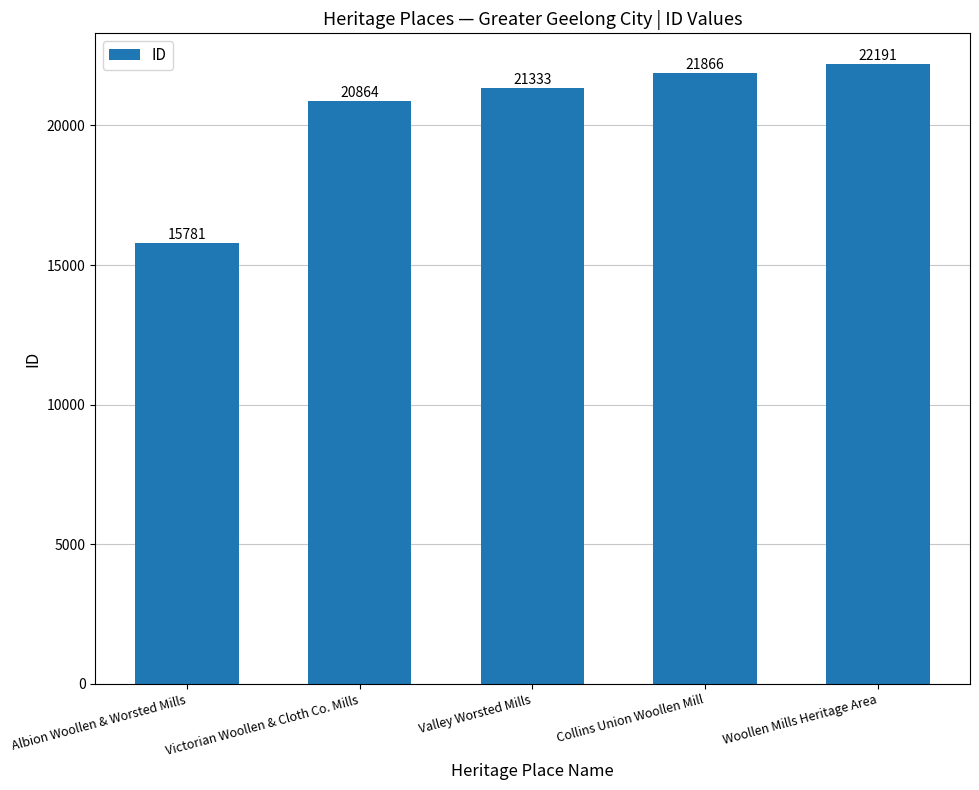

Reading left to right, list all the values displayed in this chart.

15781	20864	21333	21866	22191